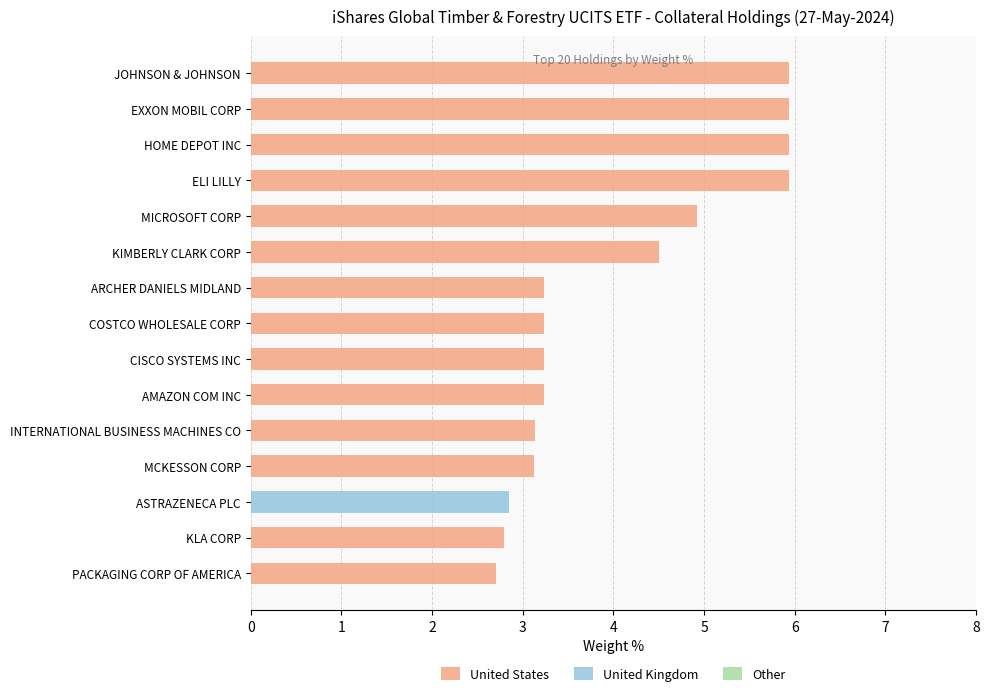

What is the total value across all series at MICROSOFT CORP?

4.9